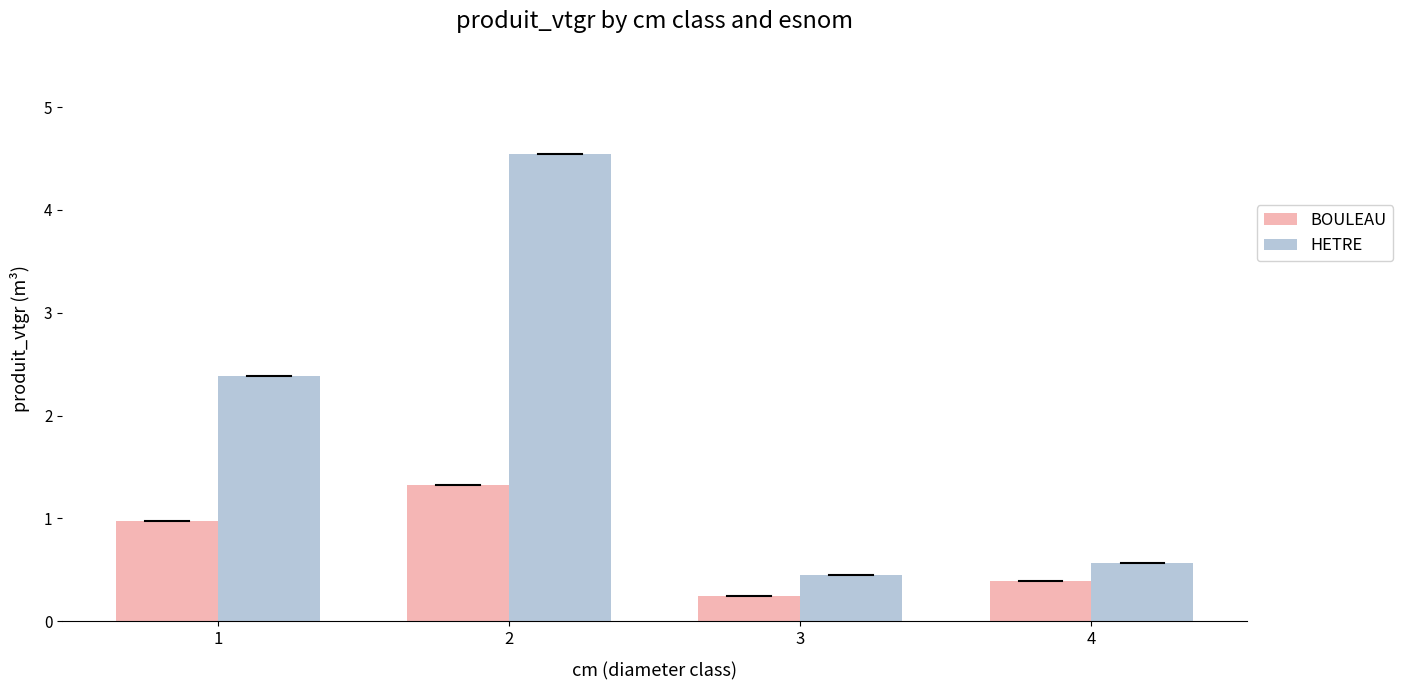

Is the value of HETRE at 2 greater than the value of BOULEAU at 2?

Yes